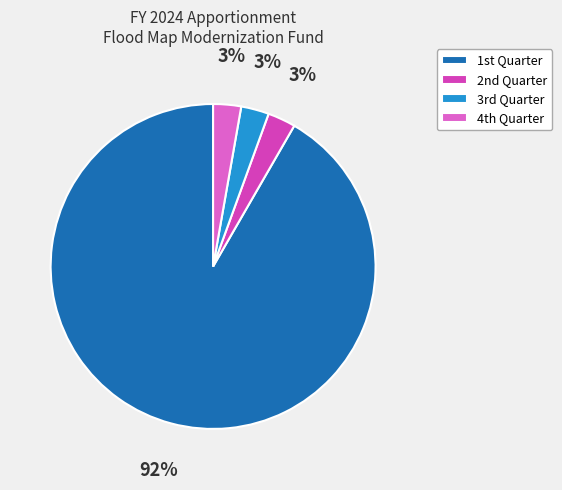

Rank the categories by value from highest to lowest.

Category A -- 1st quarter, Category A -- 2nd quarter, Category A -- 3rd quarter, Category A -- 4th quarter